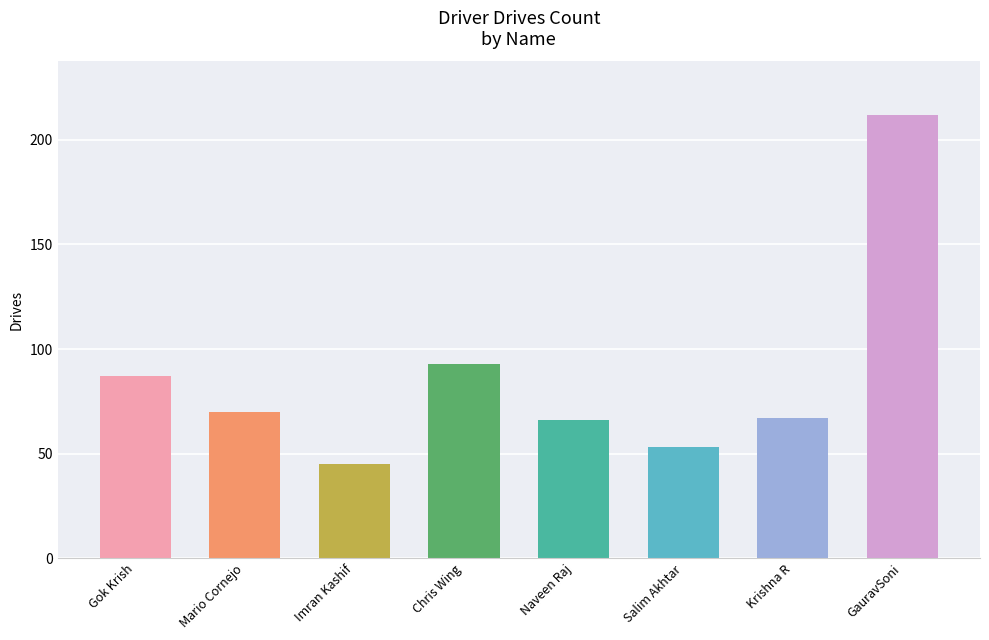

Reading left to right, what are all the values shown in this chart?

87	70	45	93	66	53	67	212